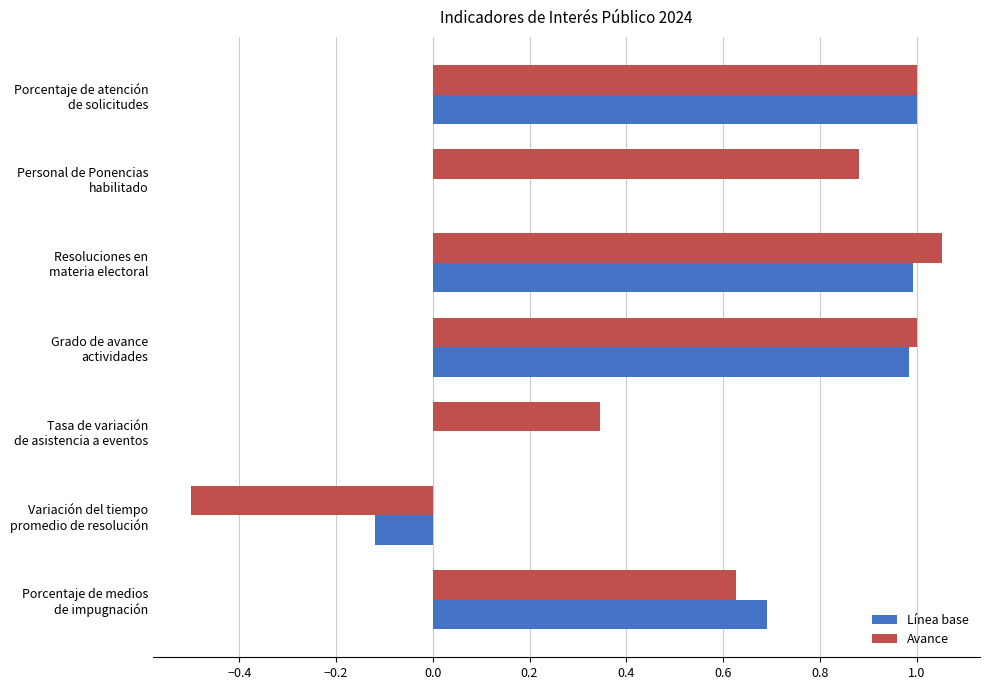

What is the highest value of the Línea base series?

1.0